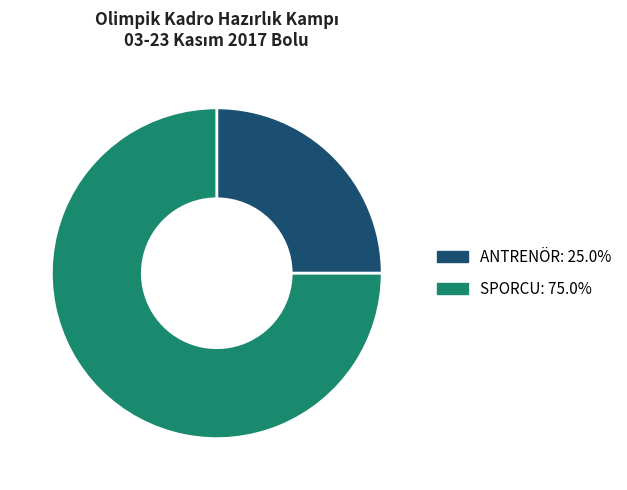

Do ANTRENÖR and SPORCU together represent more than half of the pie?

Yes